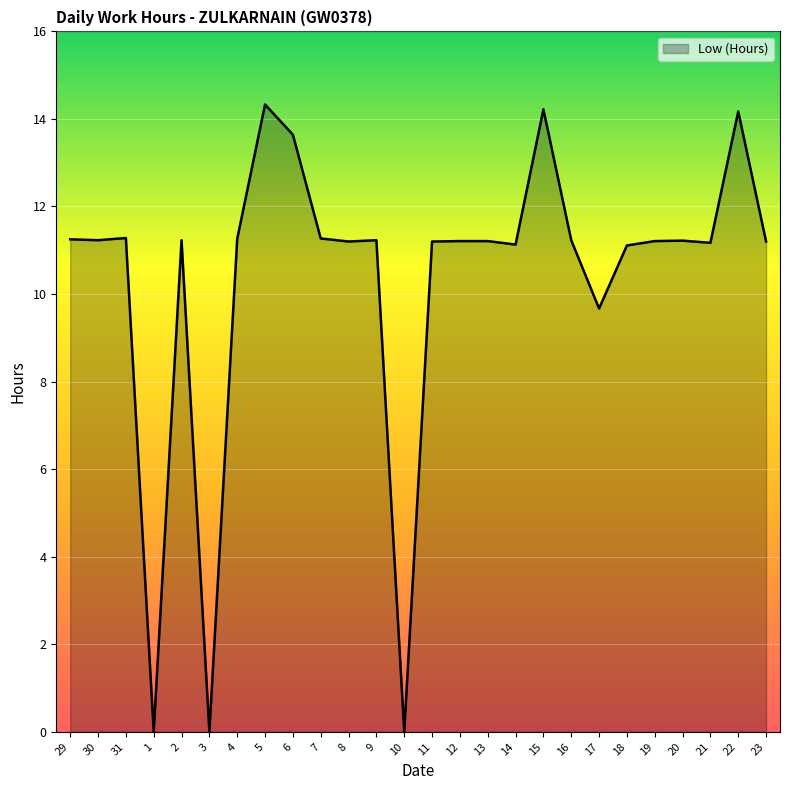

What is the maximum value shown in the chart?

14.3